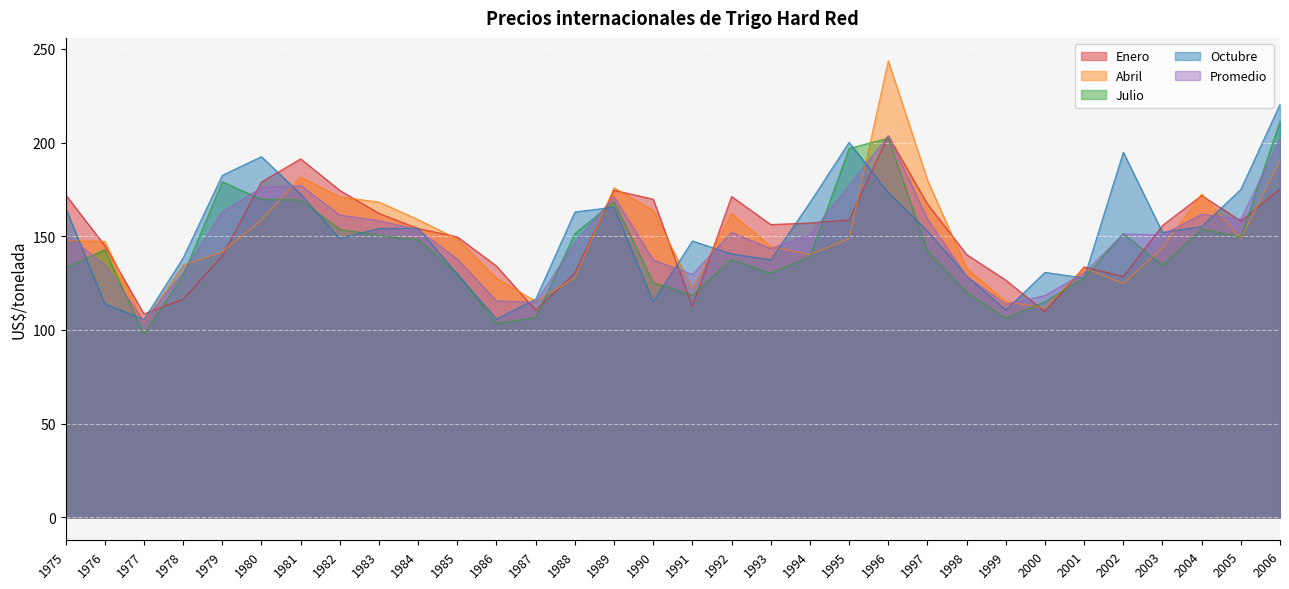

Reading right to left, transcribe all the data shown in this chart.

Enero: 175.2	158.1	171.8	155.8	128.5	133.7	109.7	126.6	140.3	167.2	203.6	158.7	157.1	156.3	171.2	112.7	169.8	174.5	130.5	110.5	134.1	149.7	154.1	162.2	174.5	191.3	178.9	139.6	116.4	108.6	145.1	172.2
Abril: 190.6	148.8	172.5	143.9	124.9	133.0	111.7	115.1	132.9	180.0	243.6	148.8	140.3	144.5	162.1	122.2	163.7	175.9	127.7	115.3	127.6	148.5	158.9	168.3	171.0	181.6	158.6	141.7	134.6	104.0	147.3	147.7
Julio: 211.4	149.6	153.9	134.4	151.5	127.7	115.1	106.3	120.1	142.2	202.3	196.9	139.1	130.2	137.6	118.6	125.2	168.5	151.4	106.6	103.4	130.0	148.1	150.5	153.6	169.3	169.7	179.1	129.2	97.7	142.9	133.0
Octubre: 220.4	175.1	155.2	152.1	194.8	127.7	130.8	110.6	128.8	152.9	173.2	200.1	168.0	137.5	140.6	147.5	115.0	165.6	162.9	116.4	105.8	129.8	154.3	154.2	148.8	172.4	192.5	182.5	138.4	105.6	114.0	165.3
Promedio: 202.1	159.1	161.8	150.8	151.2	130.5	118.4	113.8	128.6	159.2	203.7	177.0	151.1	143.4	152.1	129.7	137.4	171.1	146.7	114.7	115.6	137.8	153.6	158.3	161.3	177.1	176.0	163.0	130.6	104.7	134.9	150.9